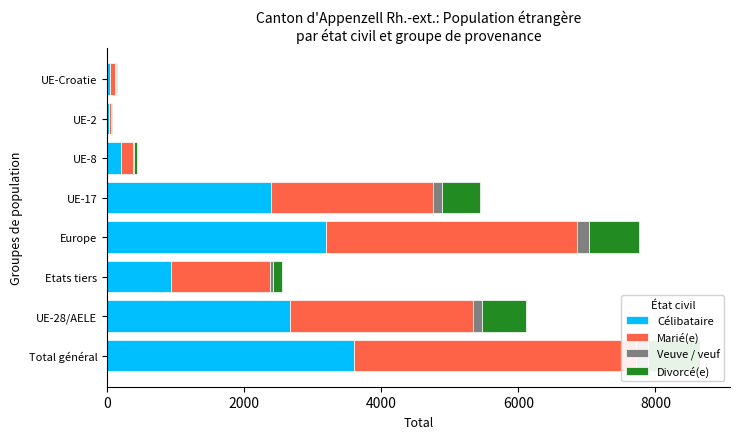

What is the difference between the highest and lowest values at Total général?

3919